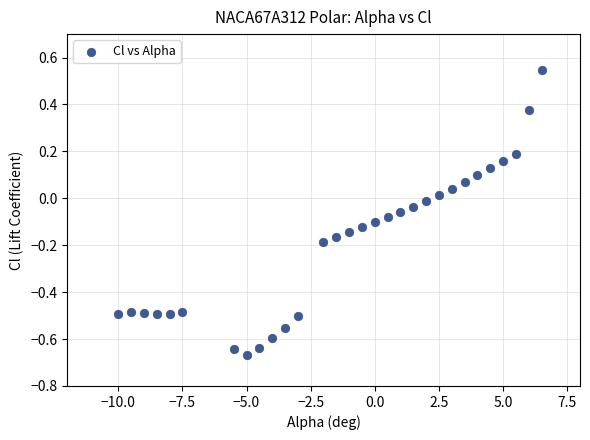

What is the range of Y values (max minus min)?

1.2